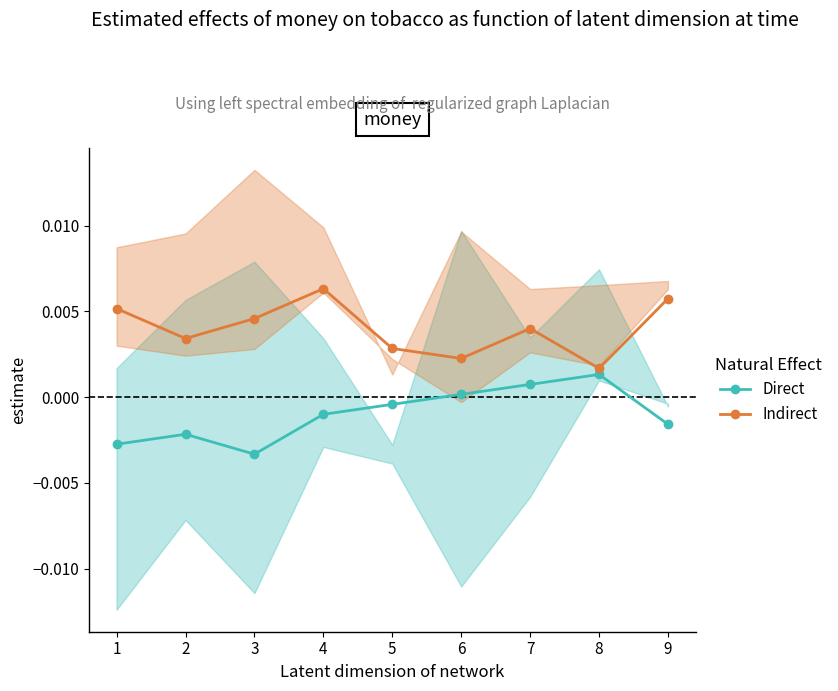

Which label corresponds to the smallest value in the chart?

2